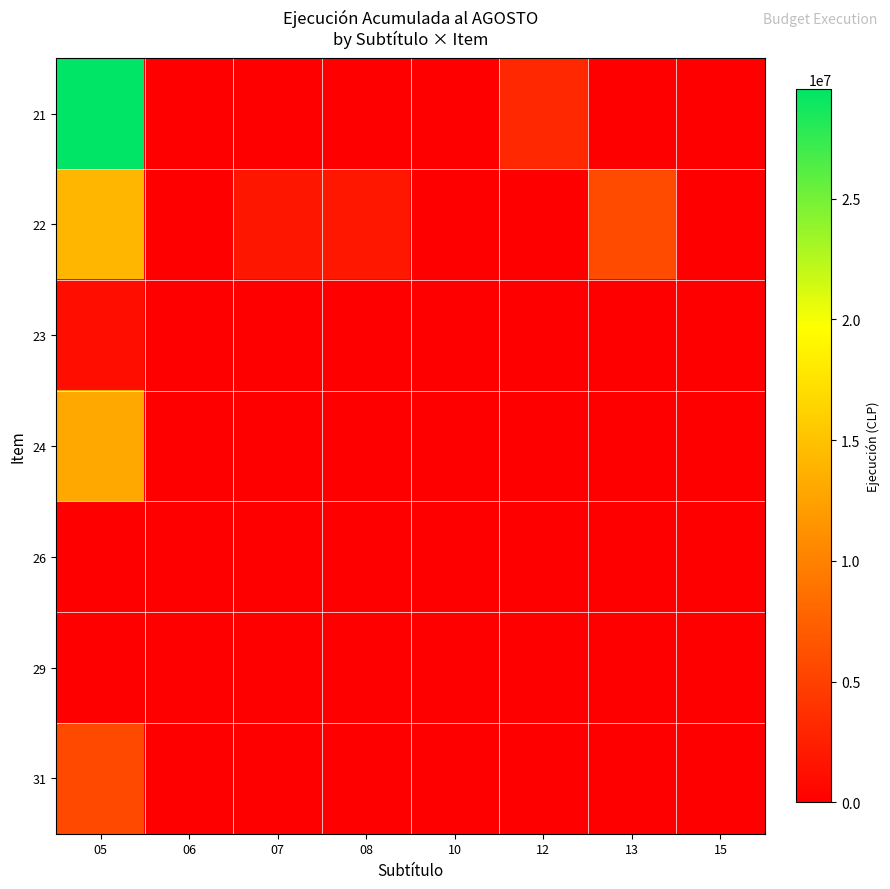

Rank the series at 07 from highest to lowest value.

22, 21, 23, 24, 26, 29, 31